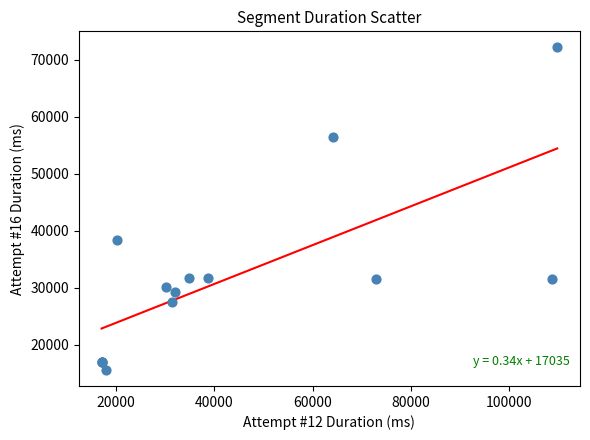

What Y value in the scatter plot is closest to 43874?

38319